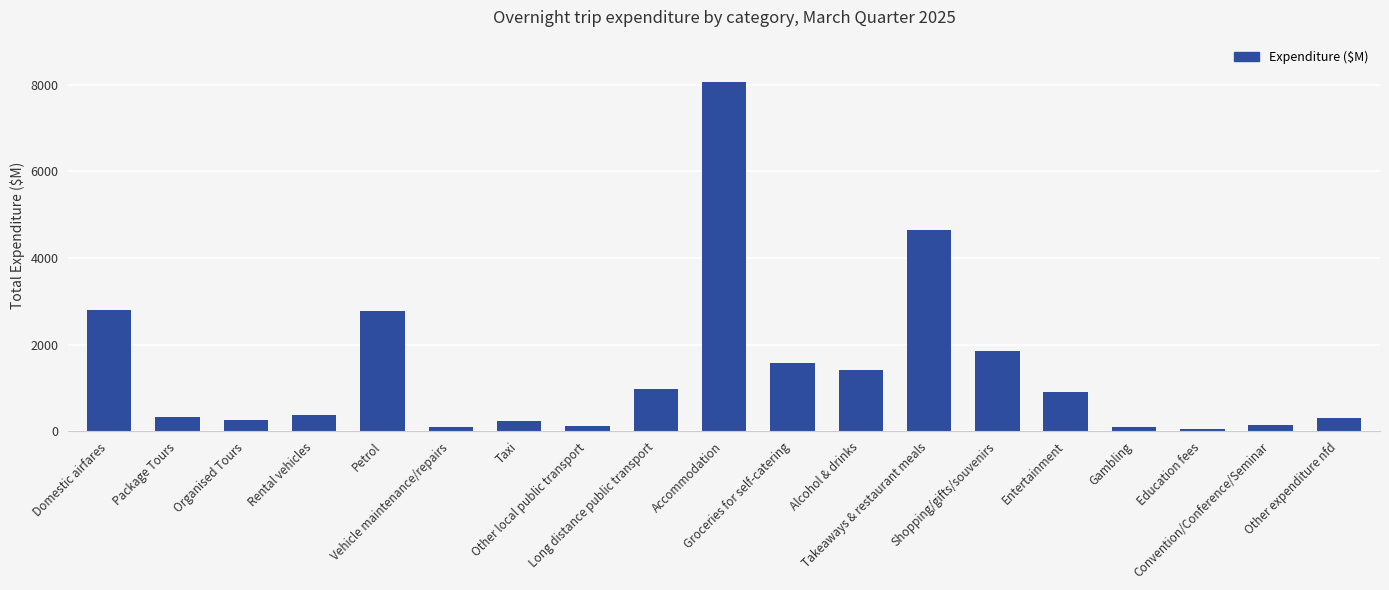

What is the maximum value shown in the chart?

8073.7